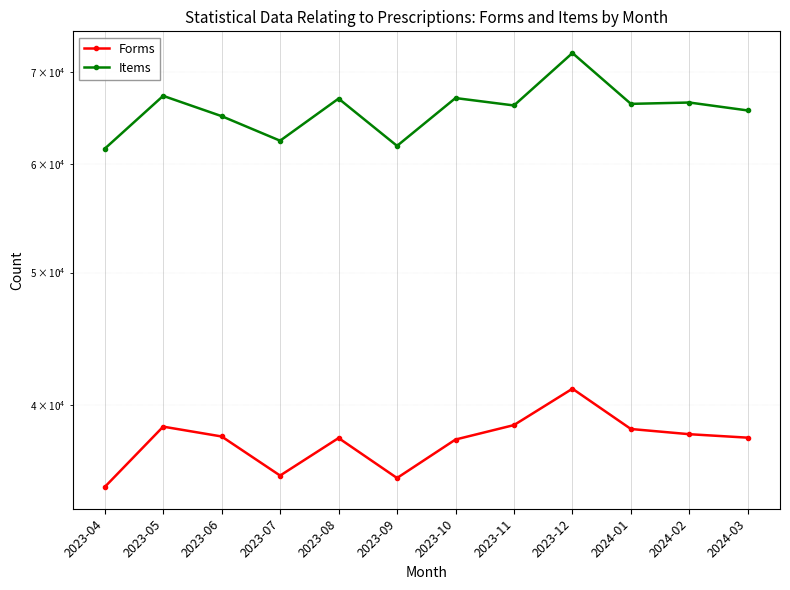

Which series has the largest range (max minus min)?

Items